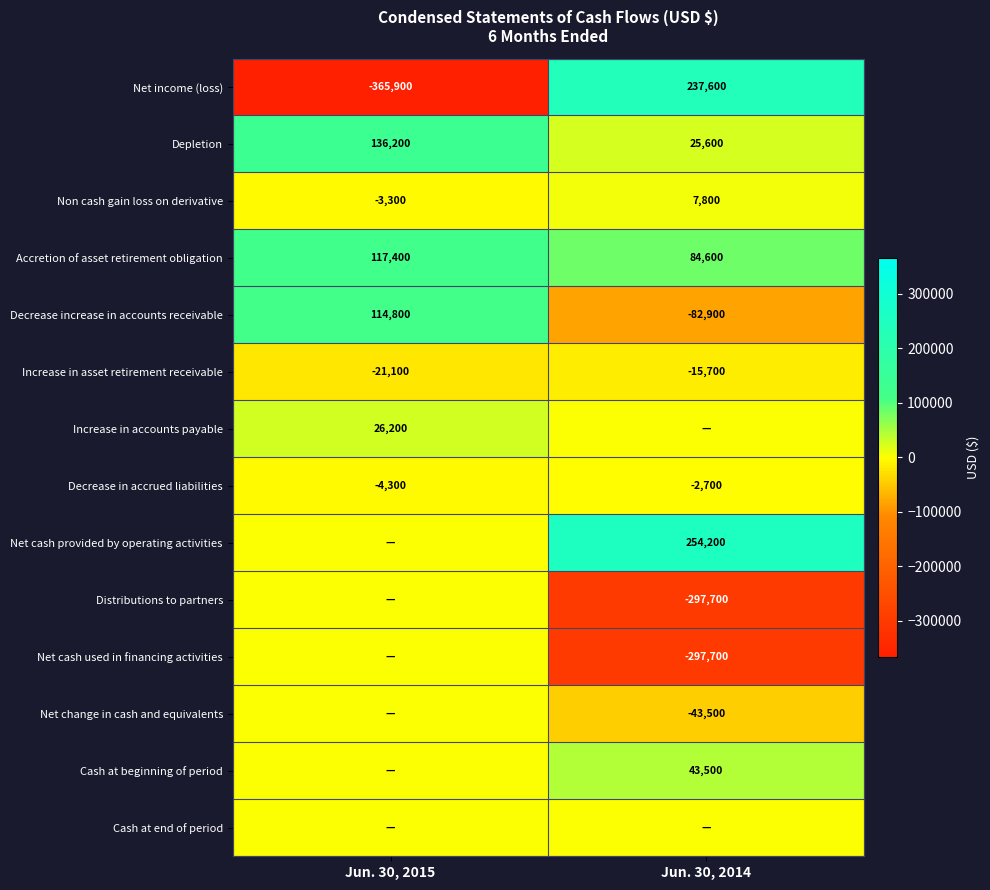

What is the minimum value shown in the chart?

-365900